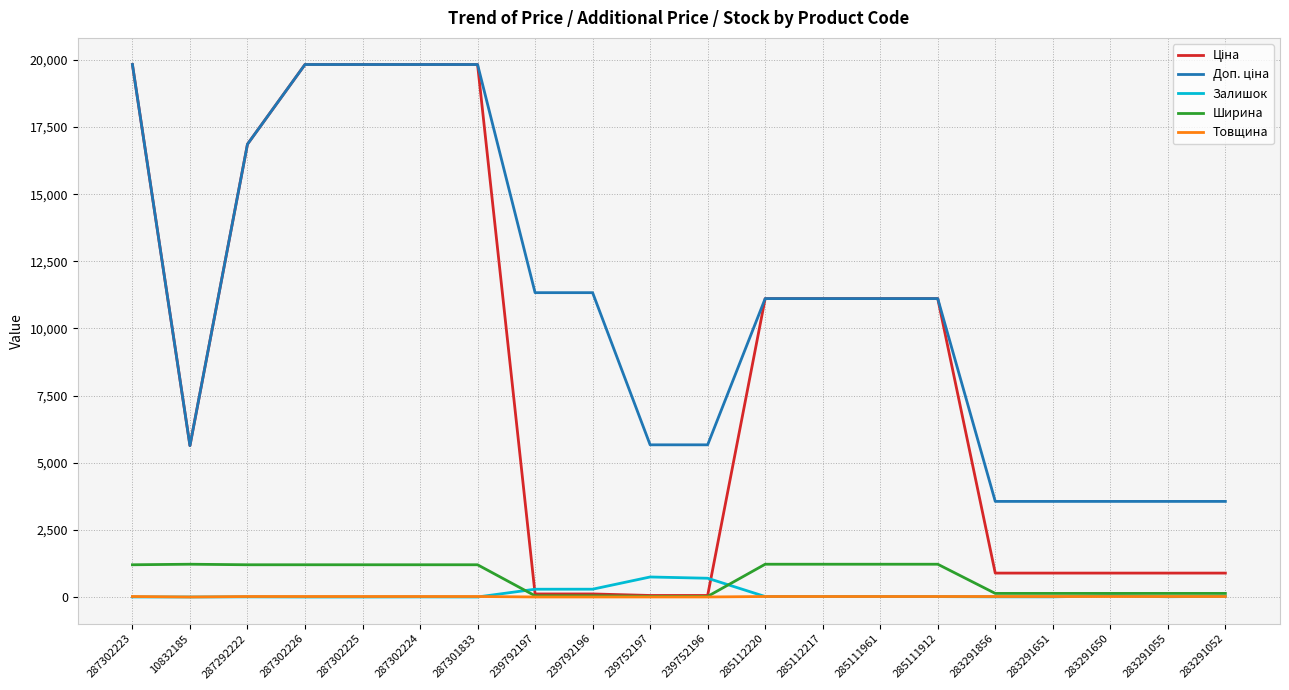

Is it true that Ширина equals 1200.0 at 287302226?

True